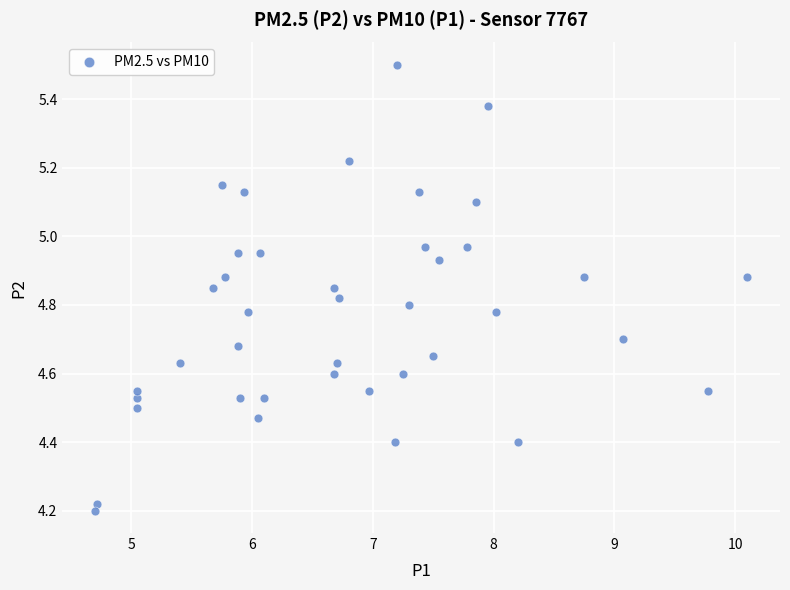

What is the range of Y values (max minus min)?

1.3